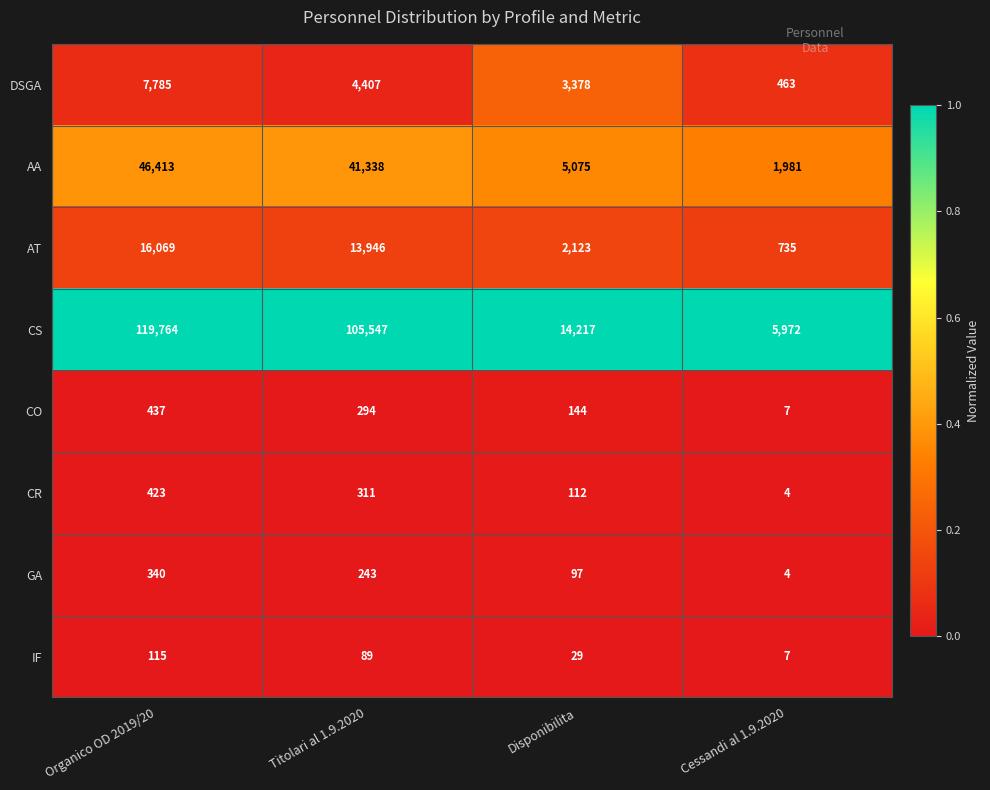

Count the number of categories in the chart.

4